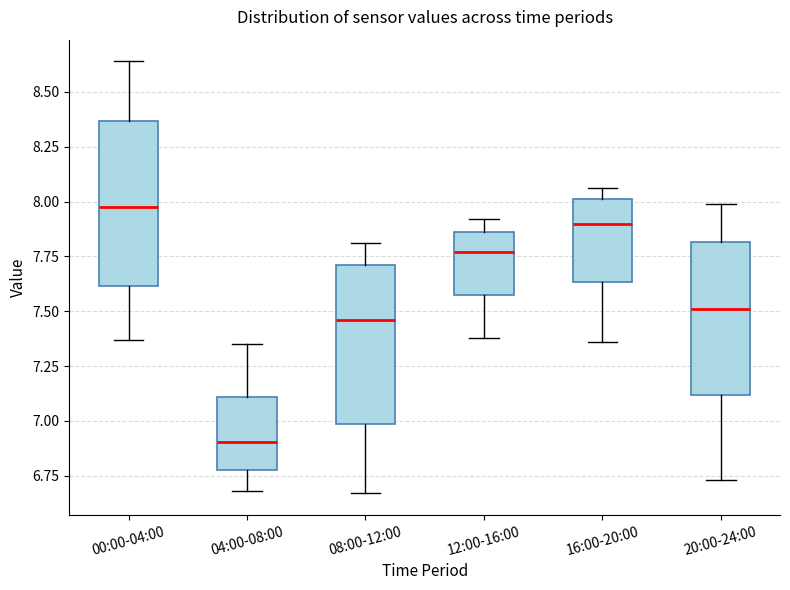

Reading left to right, transcribe this box plot: for each box, give where its median line is, the range the box spans, and where its two whiskers end, as read against the y-axis. The values are not printed on the chart, so give them approximately, as read against the axis.

00:00-04:00: median 8.00, box 7.60 to 8.35, whiskers 7.35 to 8.65
04:00-08:00: median 6.90, box 6.80 to 7.10, whiskers 6.70 to 7.35
08:00-12:00: median 7.45, box 7.00 to 7.70, whiskers 6.65 to 7.80
12:00-16:00: median 7.75, box 7.60 to 7.85, whiskers 7.40 to 7.90
16:00-20:00: median 7.90, box 7.65 to 8.00, whiskers 7.35 to 8.05
20:00-24:00: median 7.50, box 7.10 to 7.80, whiskers 6.75 to 8.00